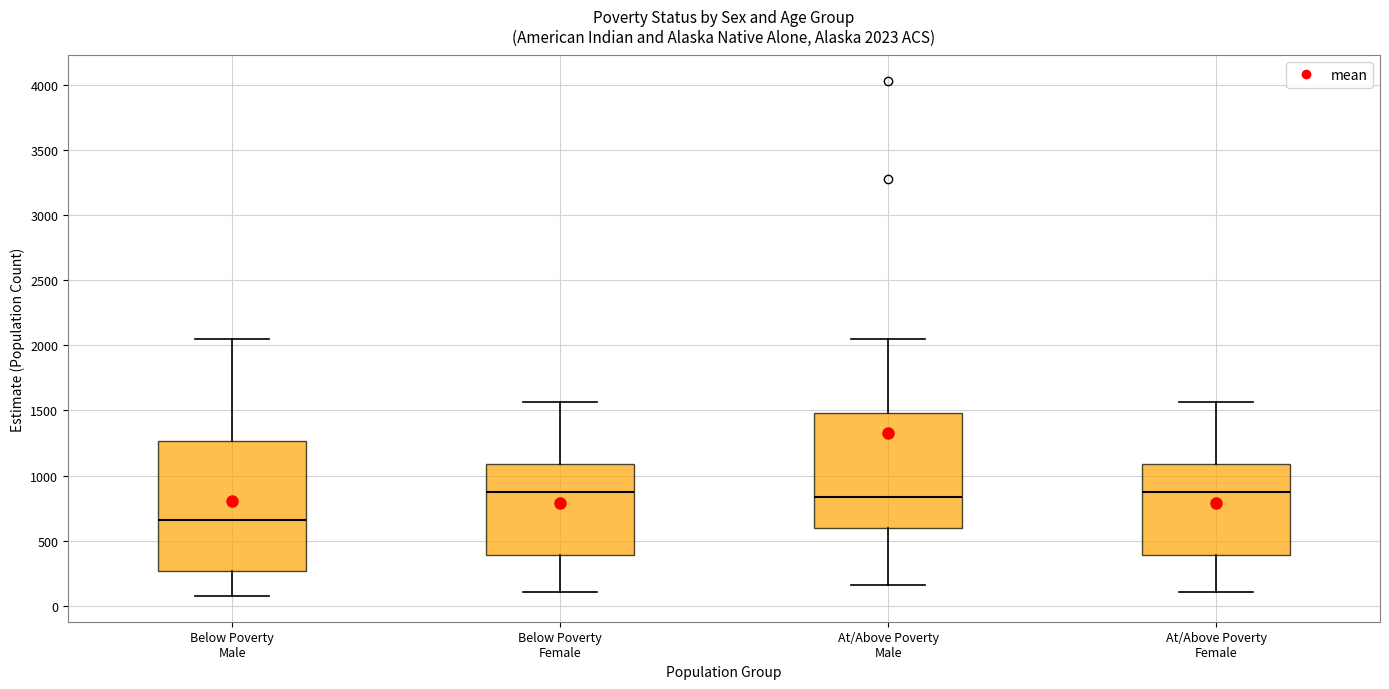

Comparing the boxes themselves (not the whiskers), which one is the tallest?

Below Poverty Male